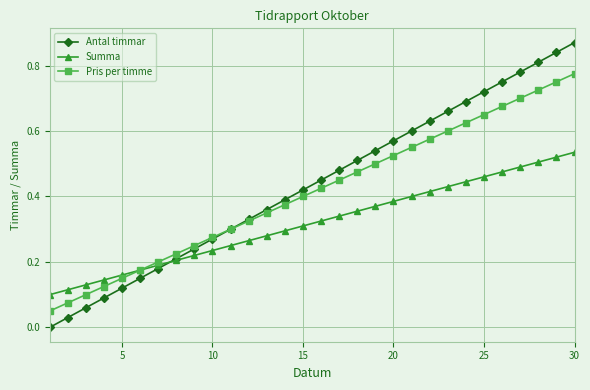

Rank the series by their average value, from lowest to highest.

Summa, Pris per timme, Antal timmar